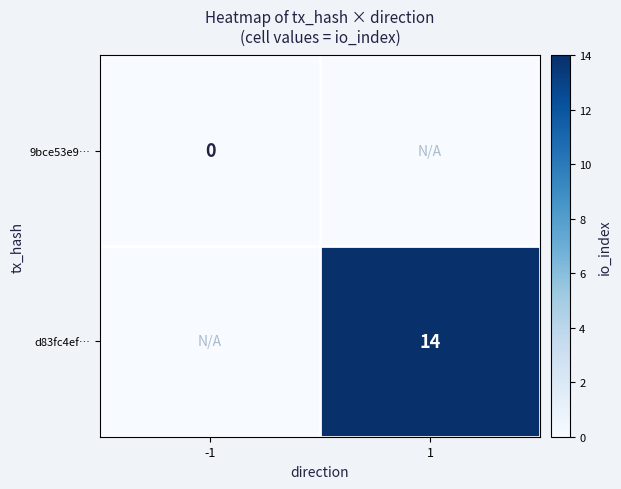

True or false: d83fc4ef… has a value of 14 at 1.

True